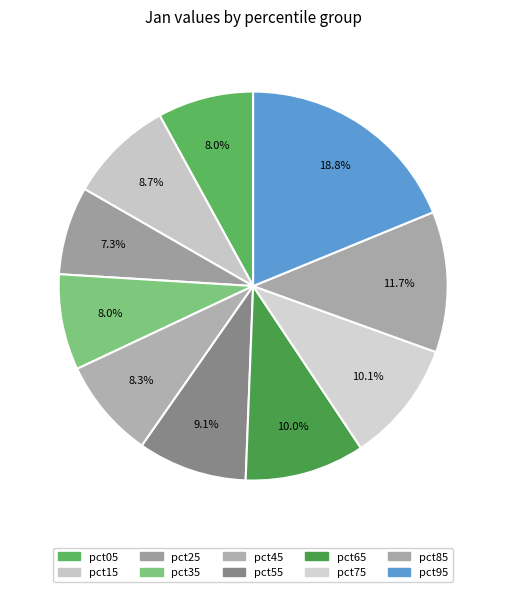

How many slices are in this pie chart?

10